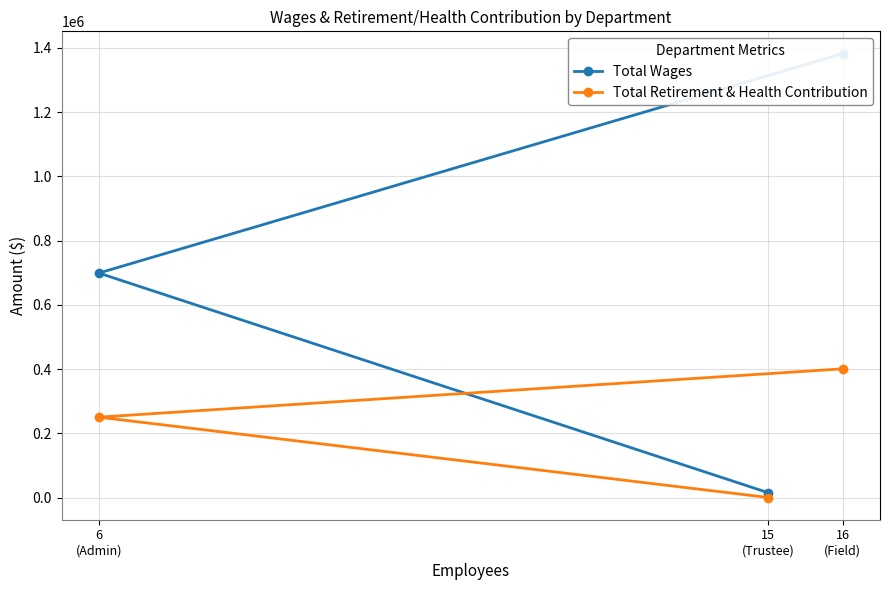

Which category has the lowest value across all series?

15
(Trustee)